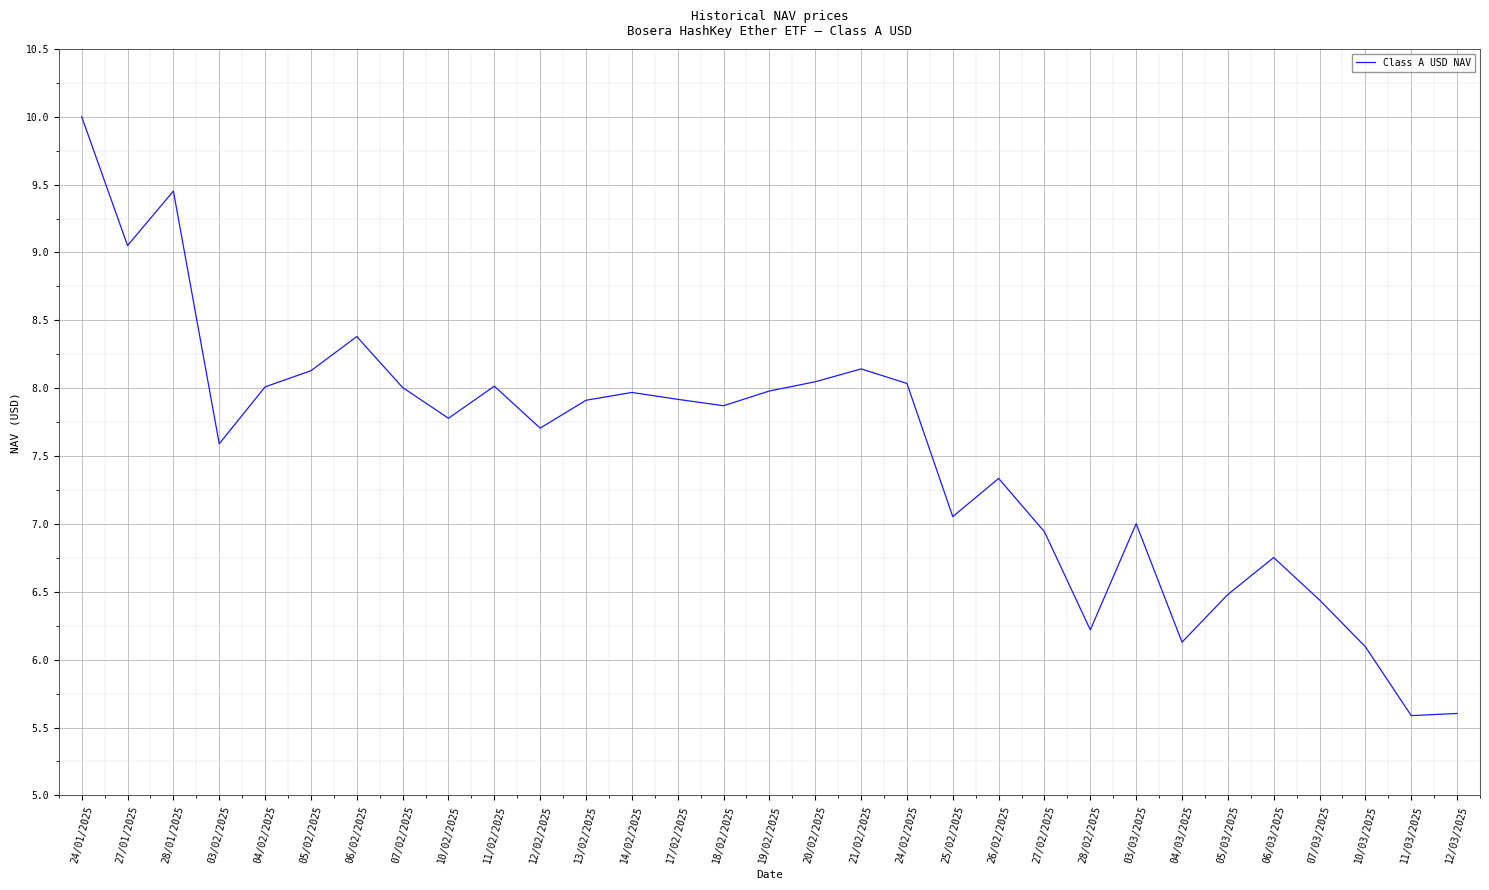

What is the smallest value displayed?

5.6